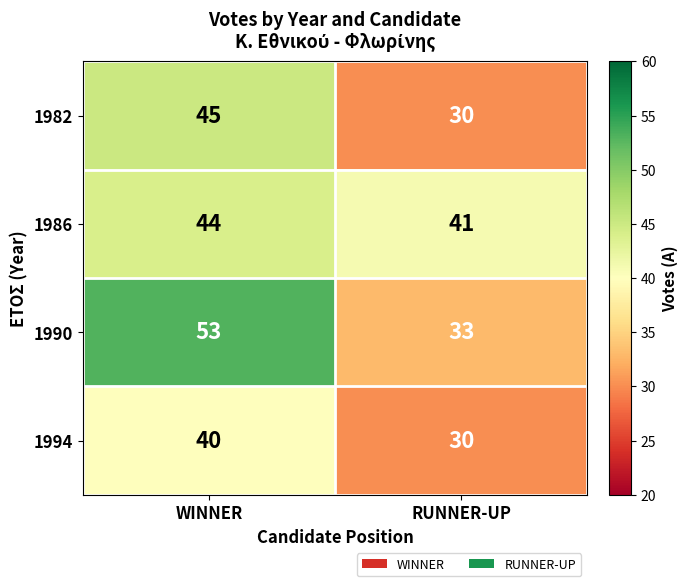

Reading left to right, what are all the values shown in this chart?

1982: WINNER=45	RUNNER-UP=30
1986: WINNER=44	RUNNER-UP=41
1990: WINNER=53	RUNNER-UP=33
1994: WINNER=40	RUNNER-UP=30